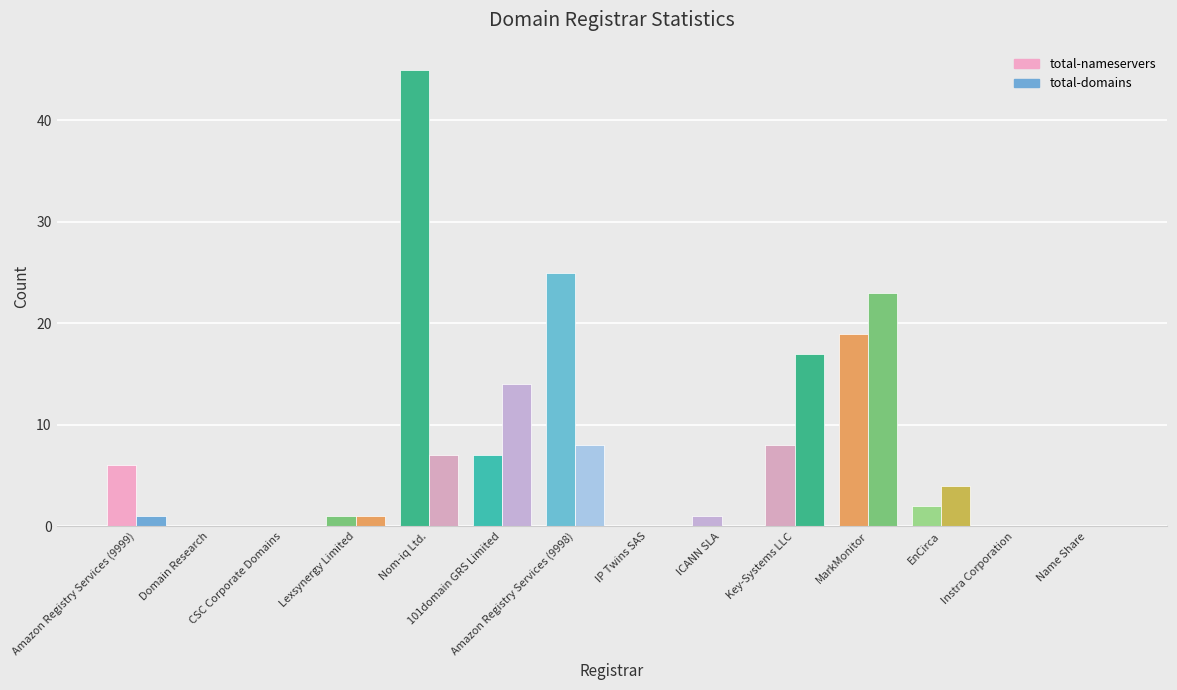

List the series in order of their overall mean, highest first.

total-nameservers, total-domains